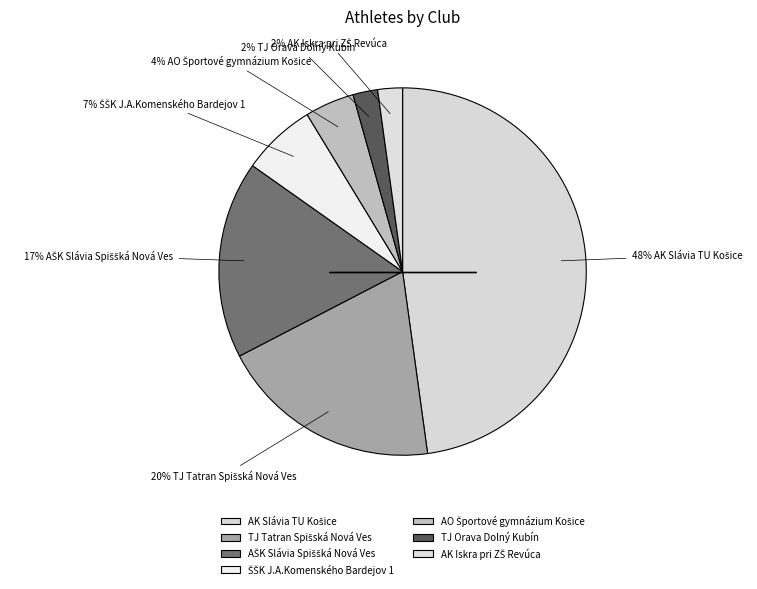

What percentage is the AO Športové gymnázium Košice slice, to the nearest percent?

4%